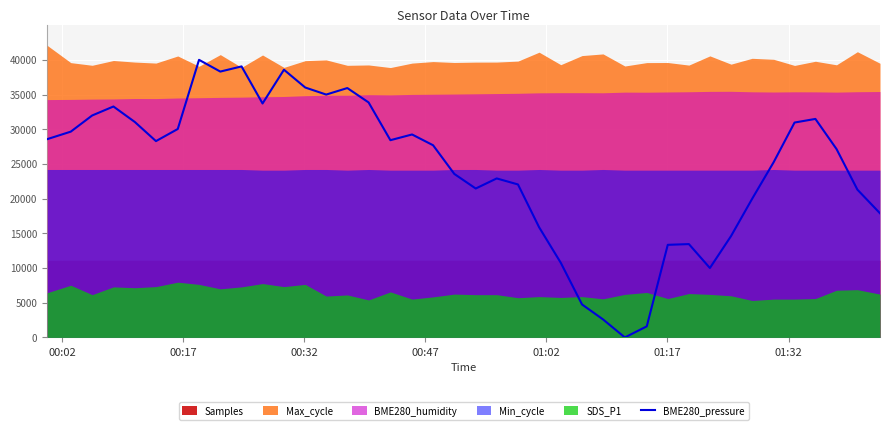

What is the difference between the second highest and second lowest values?

37457.4